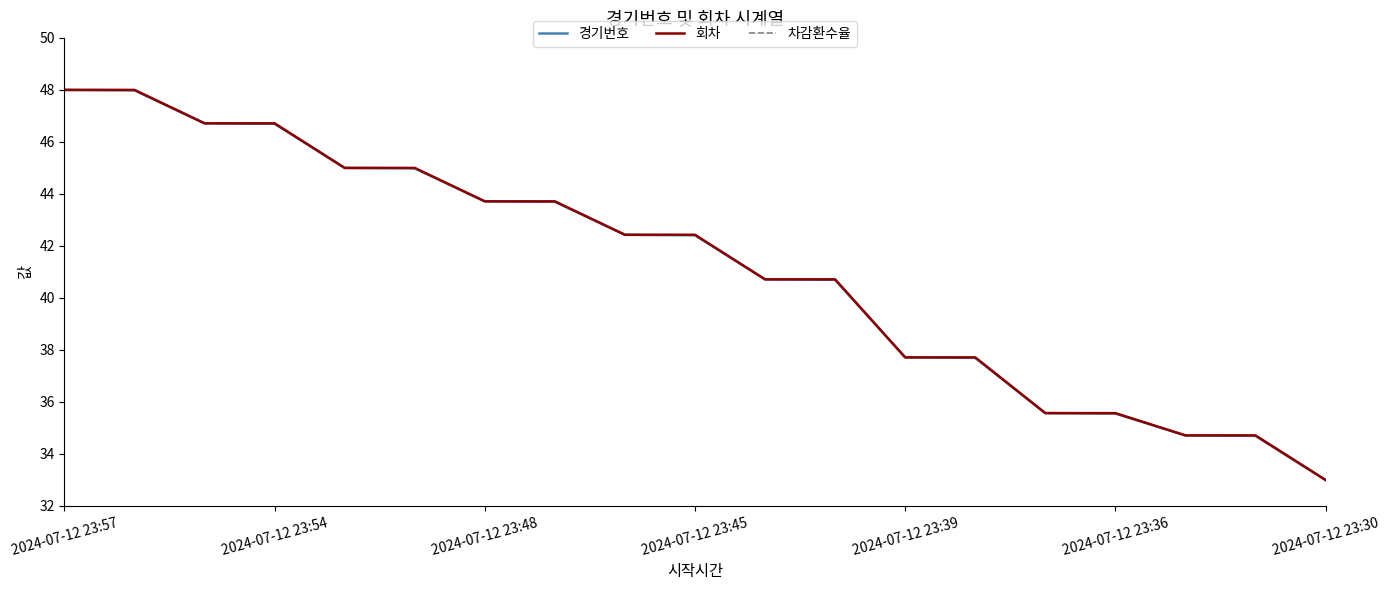

True or false: 차감환수율 and 회차 cross at least once.

False